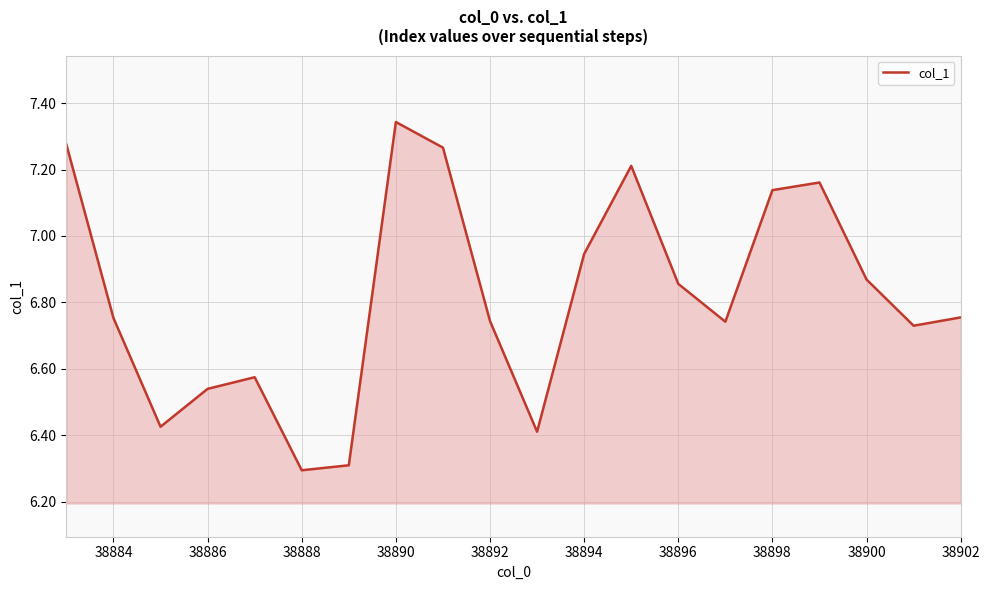

What is the minimum value shown in the chart?

6.3